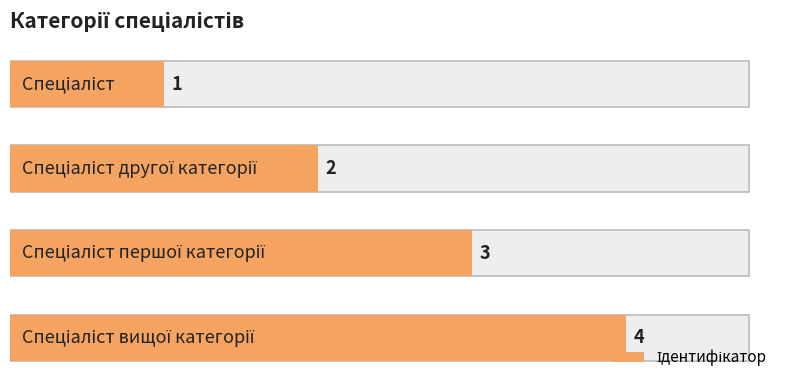

Approximately how many times larger is the value at Спеціаліст compared to Спеціаліст вищої категорії?

0.2